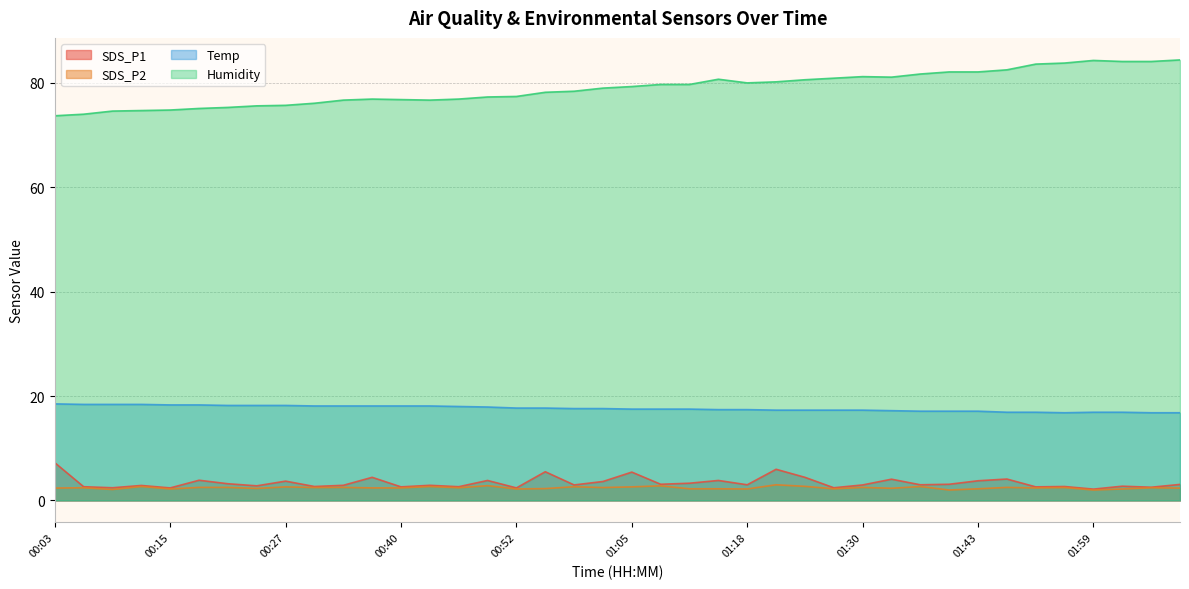

True or false: SDS_P1 and Temp cross at least once.

False